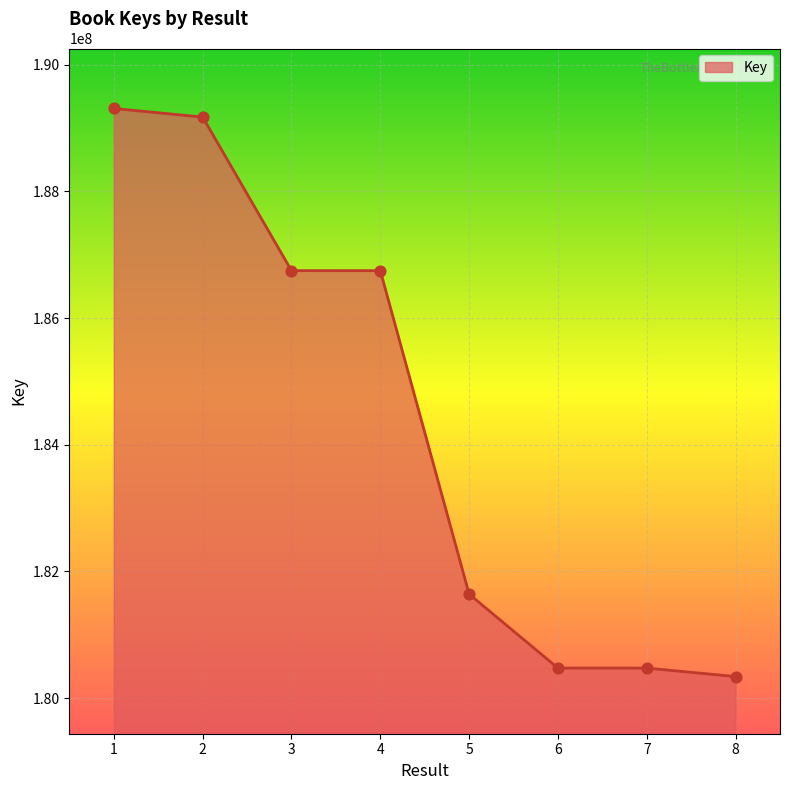

Which has a higher value, 5 or 8?

5